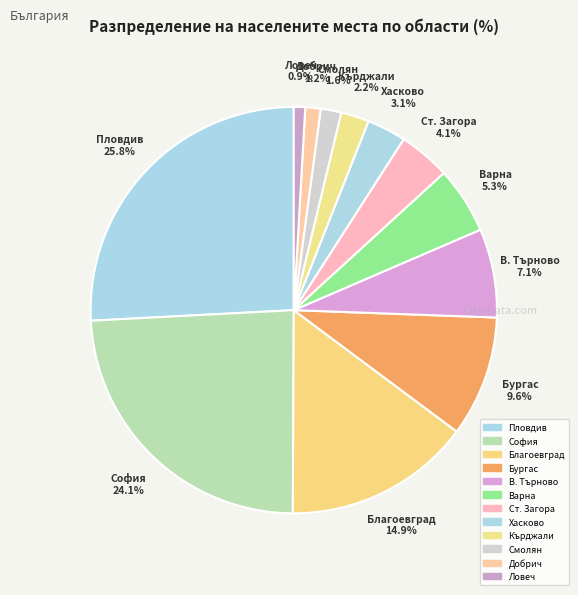

What percentage is NOT represented by Ст. Загора?

95.9%